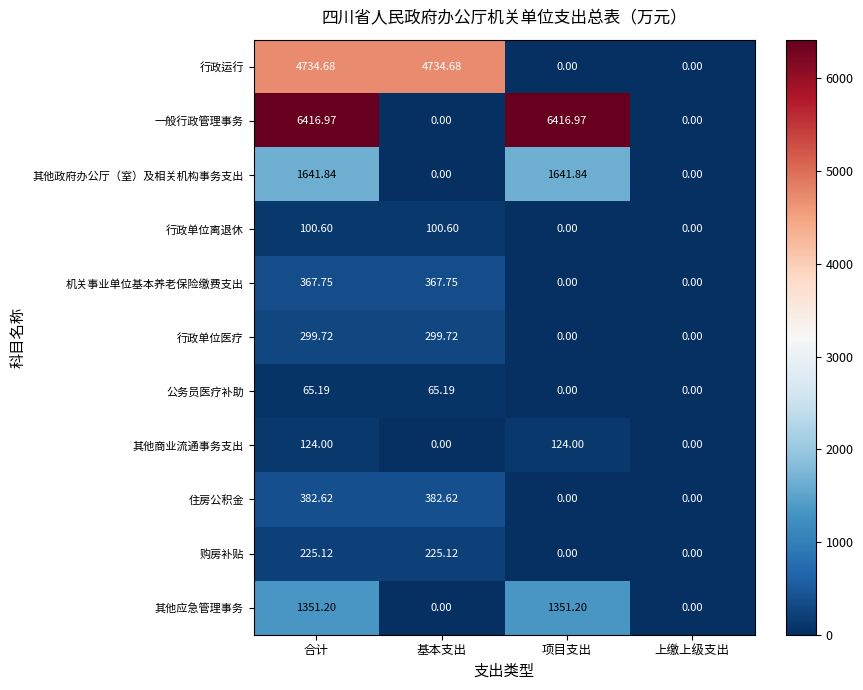

How many series are shown in this chart?

11